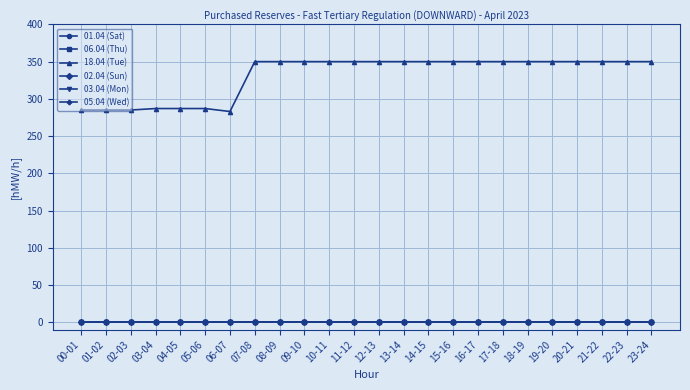

Reading left to right, list all the values displayed in this chart.

01.04 (Sat): 00-01=0	01-02=0	02-03=0	03-04=0	04-05=0	05-06=0	06-07=0	07-08=0	08-09=0	09-10=0	10-11=0	11-12=0	12-13=0	13-14=0	14-15=0	15-16=0	16-17=0	17-18=0	18-19=0	19-20=0	20-21=0	21-22=0	22-23=0	23-24=0
06.04 (Thu): 00-01=0	01-02=0	02-03=0	03-04=0	04-05=0	05-06=0	06-07=0	07-08=0	08-09=0	09-10=0	10-11=0	11-12=0	12-13=0	13-14=0	14-15=0	15-16=0	16-17=0	17-18=0	18-19=0	19-20=0	20-21=0	21-22=0	22-23=0	23-24=0
18.04 (Tue): 00-01=285	01-02=285	02-03=285	03-04=287	04-05=287	05-06=287	06-07=283	07-08=350	08-09=350	09-10=350	10-11=350	11-12=350	12-13=350	13-14=350	14-15=350	15-16=350	16-17=350	17-18=350	18-19=350	19-20=350	20-21=350	21-22=350	22-23=350	23-24=350
02.04 (Sun): 00-01=0	01-02=0	02-03=0	03-04=0	04-05=0	05-06=0	06-07=0	07-08=0	08-09=0	09-10=0	10-11=0	11-12=0	12-13=0	13-14=0	14-15=0	15-16=0	16-17=0	17-18=0	18-19=0	19-20=0	20-21=0	21-22=0	22-23=0	23-24=0
03.04 (Mon): 00-01=0	01-02=0	02-03=0	03-04=0	04-05=0	05-06=0	06-07=0	07-08=0	08-09=0	09-10=0	10-11=0	11-12=0	12-13=0	13-14=0	14-15=0	15-16=0	16-17=0	17-18=0	18-19=0	19-20=0	20-21=0	21-22=0	22-23=0	23-24=0
05.04 (Wed): 00-01=0	01-02=0	02-03=0	03-04=0	04-05=0	05-06=0	06-07=0	07-08=0	08-09=0	09-10=0	10-11=0	11-12=0	12-13=0	13-14=0	14-15=0	15-16=0	16-17=0	17-18=0	18-19=0	19-20=0	20-21=0	21-22=0	22-23=0	23-24=0